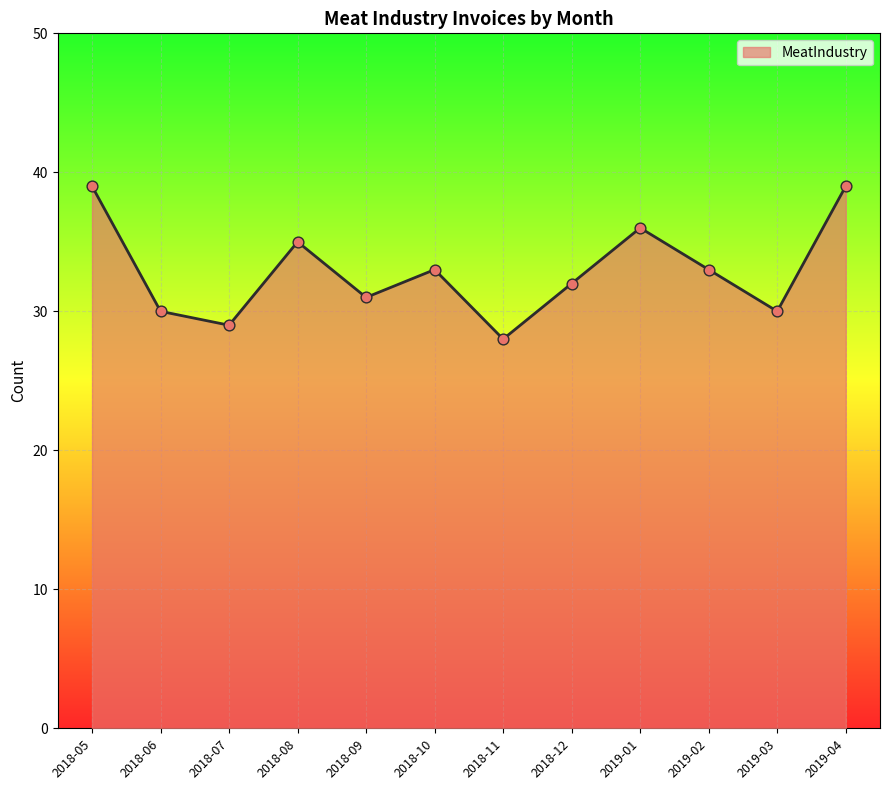

Between 2018-12 and 2018-11, which is larger?

2018-12